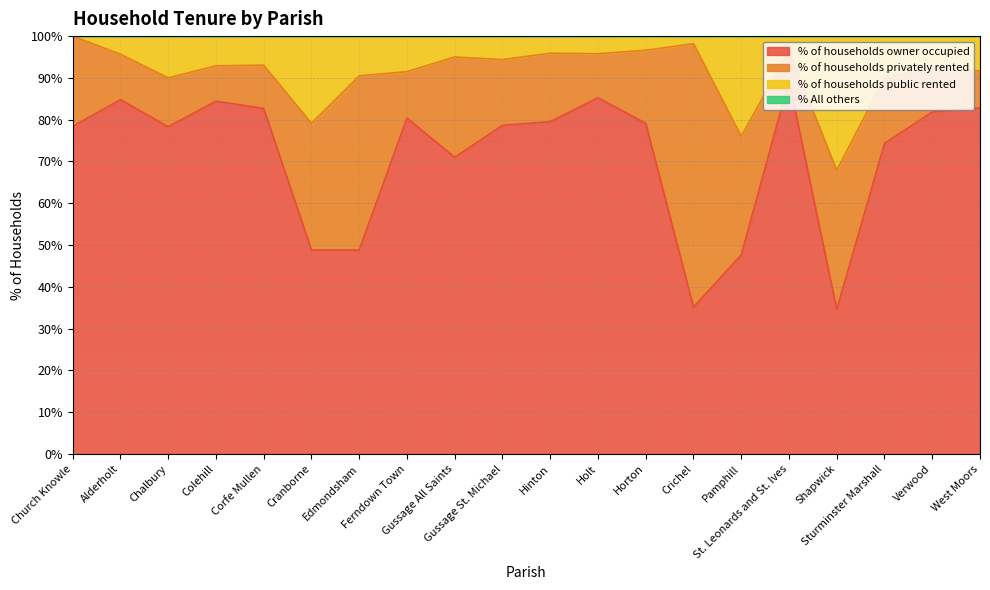

What is the highest value of the % of households owner occupied series?

89.3